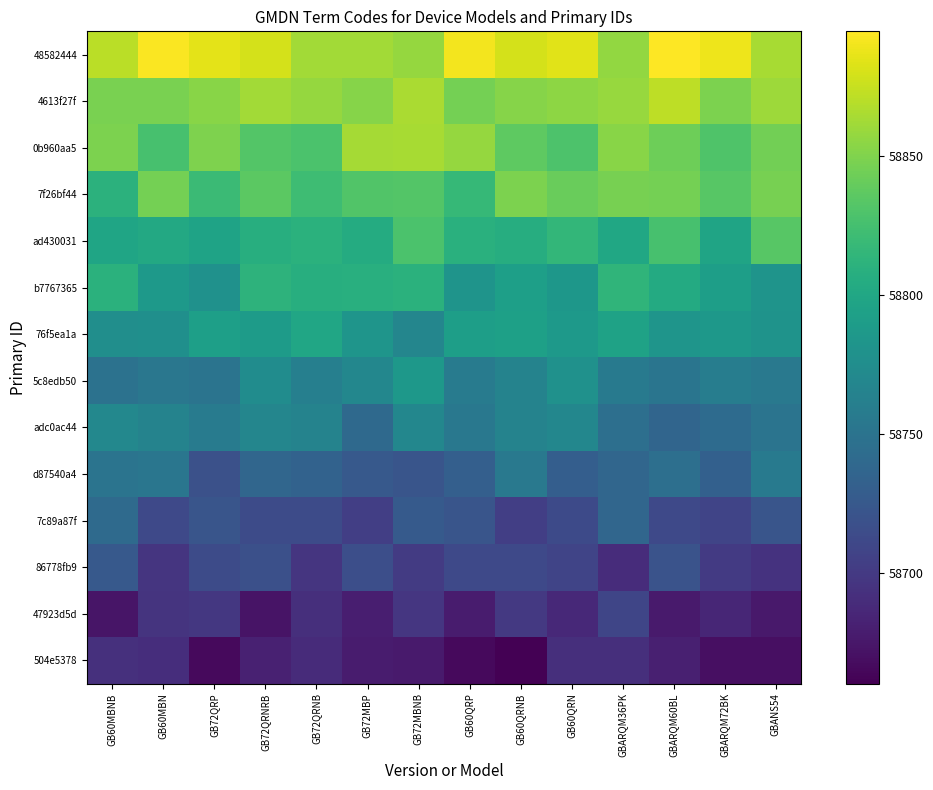

What is the spread (max minus min) of values at GB72MBP?

185